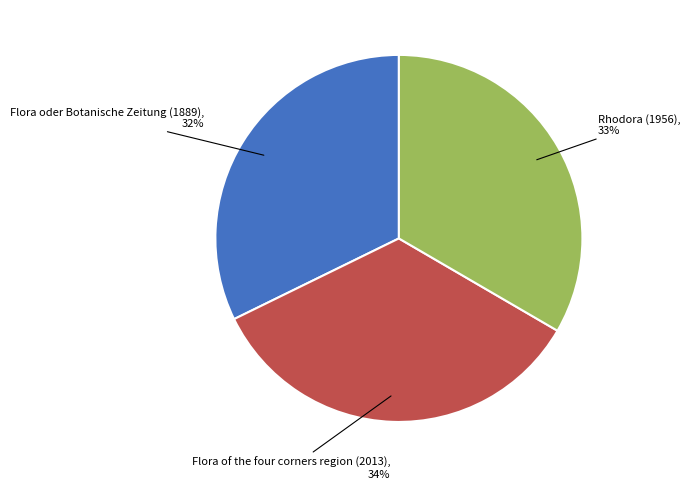

To the nearest percent, what is the average slice percentage?

33%